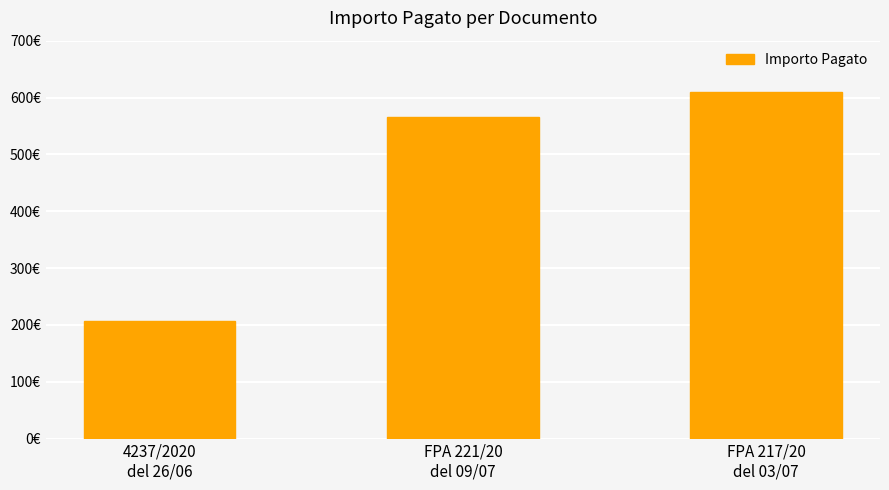

At which label is the value closest to 408?

FPA 221/20
del 09/07